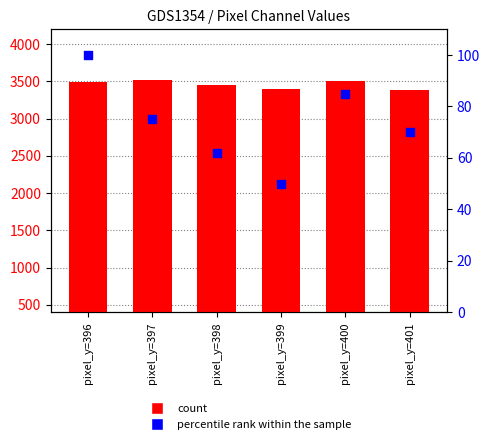

Which series has the largest Y range (max minus min)?

green_channel